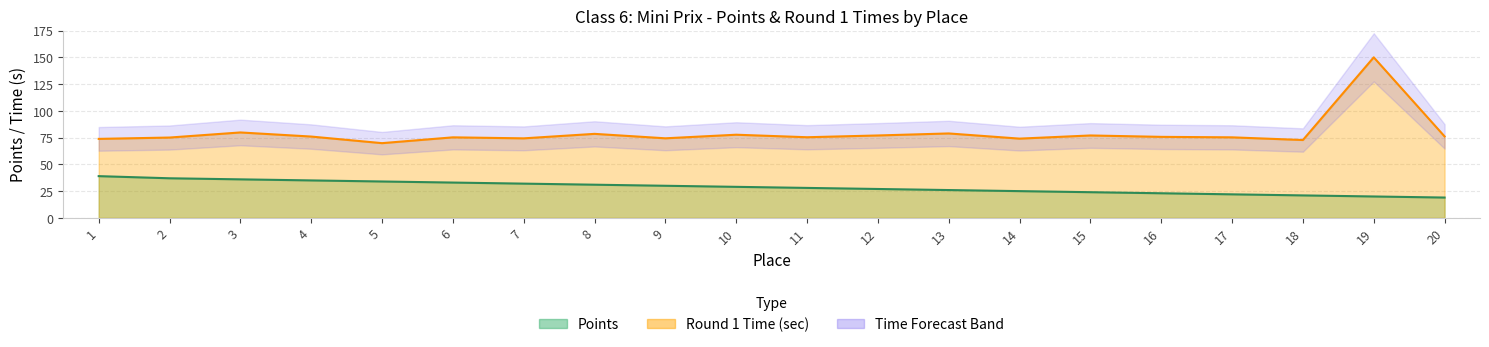

What is the minimum value for Points?

19.0